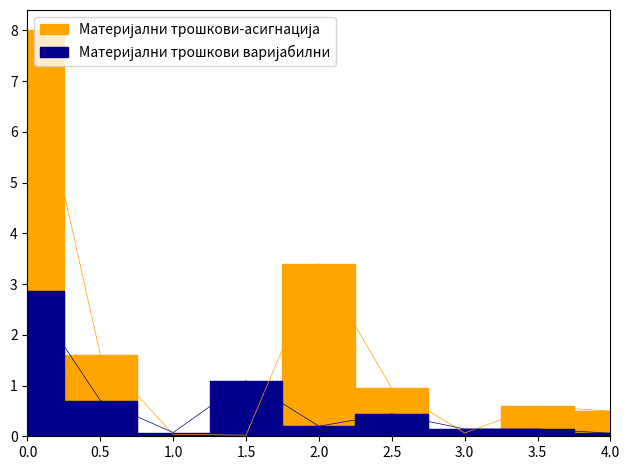

Is this an area chart (filled region under the line)?

No